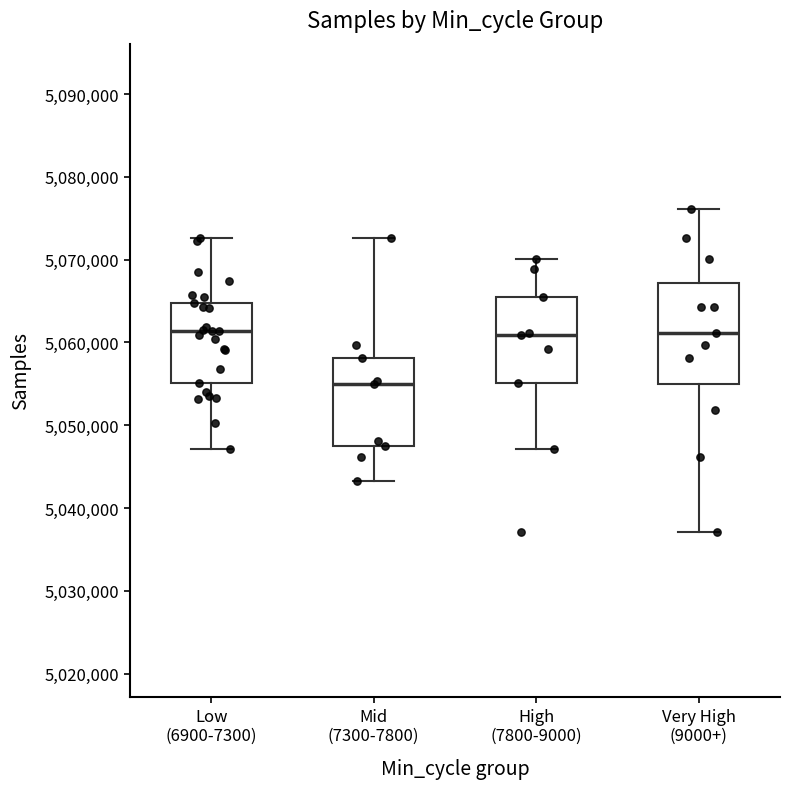

Comparing the boxes themselves (not the whiskers), which one is the tallest?

Very High (9000+)